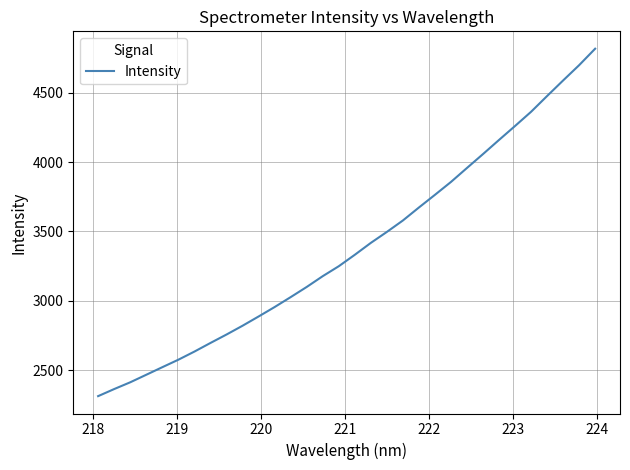

What is the difference between the maximum and minimum values?

2506.3